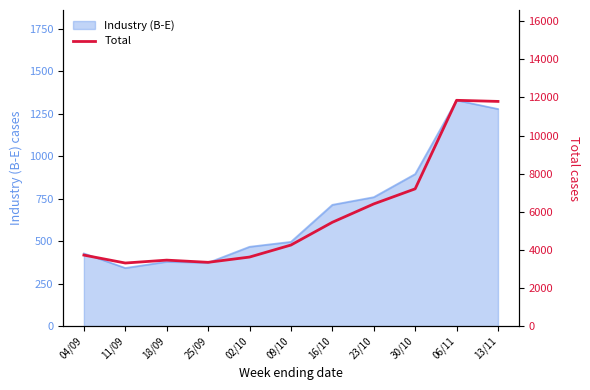

At which label is the value closest to 7578?

30/10